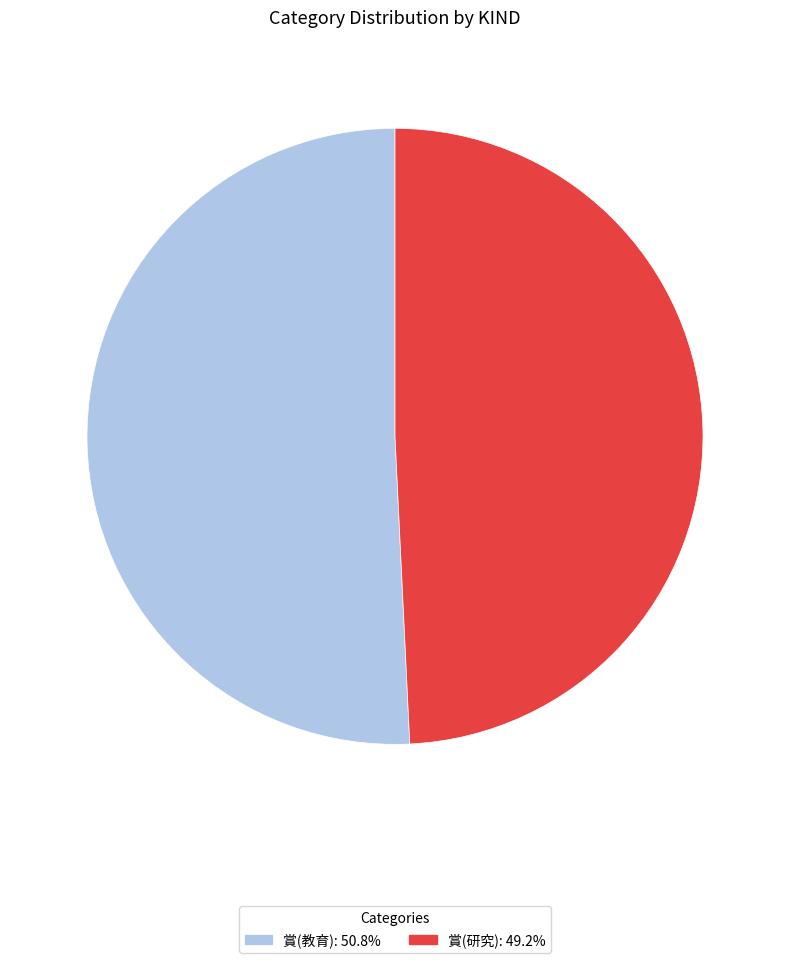

Is the sum of 賞(研究) and 賞(教育) greater than half?

Yes